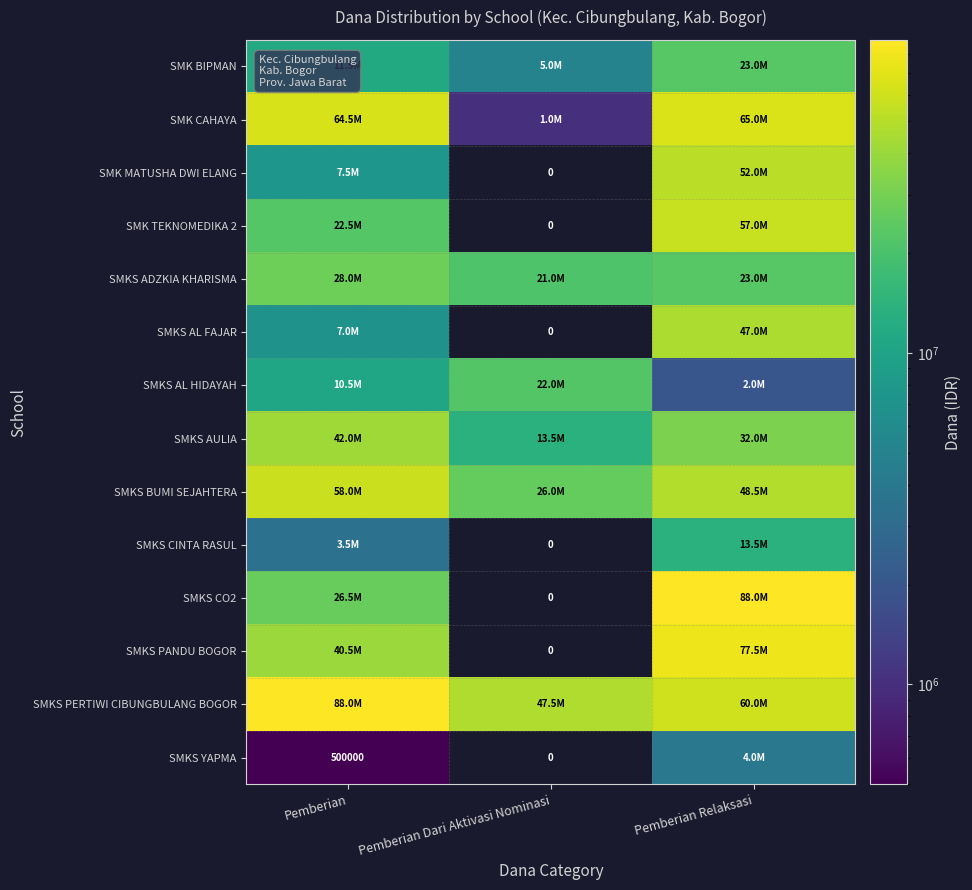

Is it true that SMKS CO2 equals 88000000 at Pemberian Relaksasi?

True